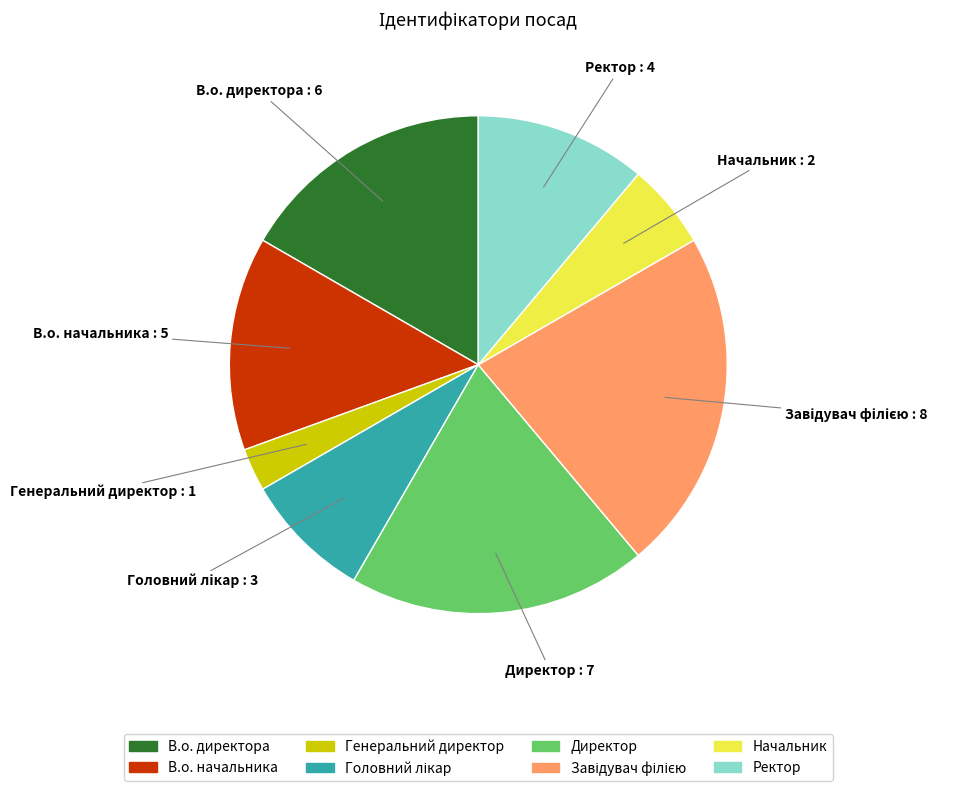

Is there a majority slice in this chart?

No